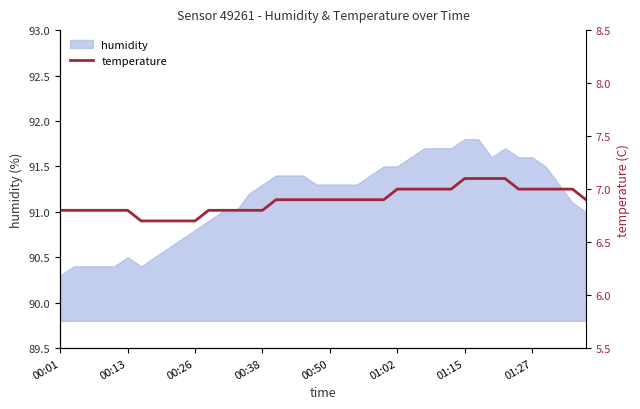

The value of humidity at 01:02 is 37.2. True or false?

False